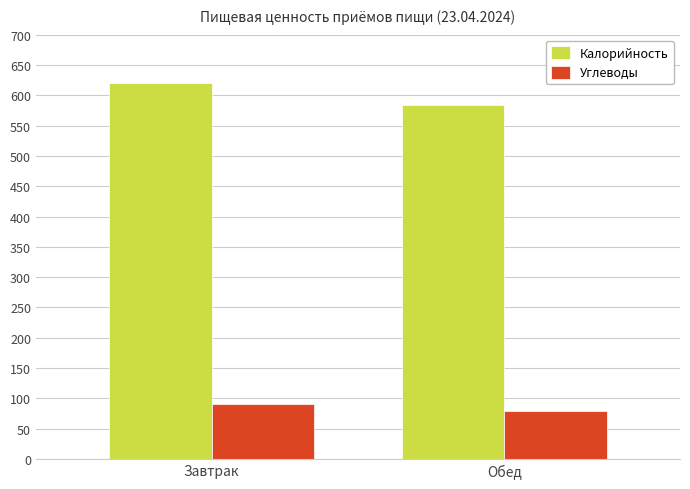

The value of Углеводы at Обед is 79.6. True or false?

True